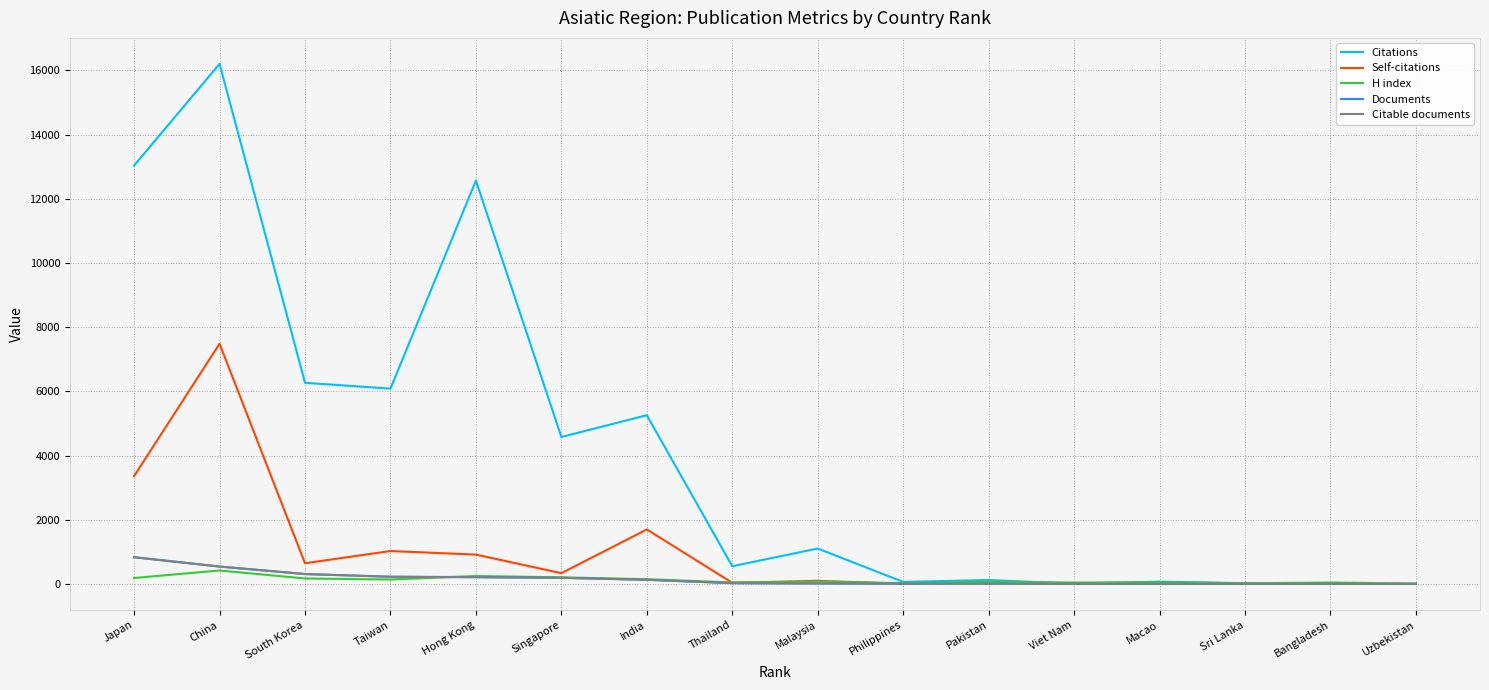

Which label corresponds to the largest value in the chart?

China